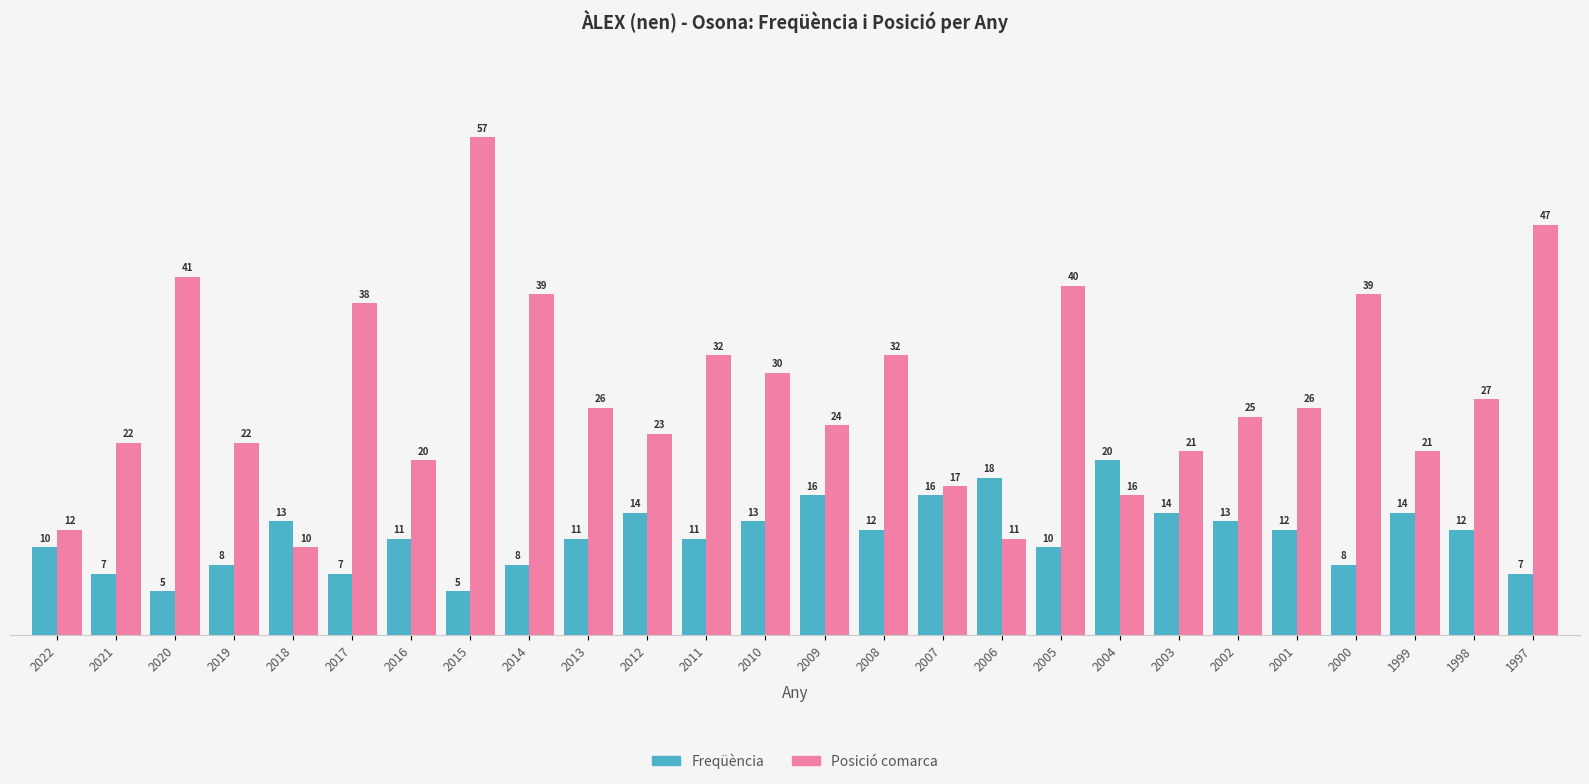

How many values in the Freqüència series are below 12?

13